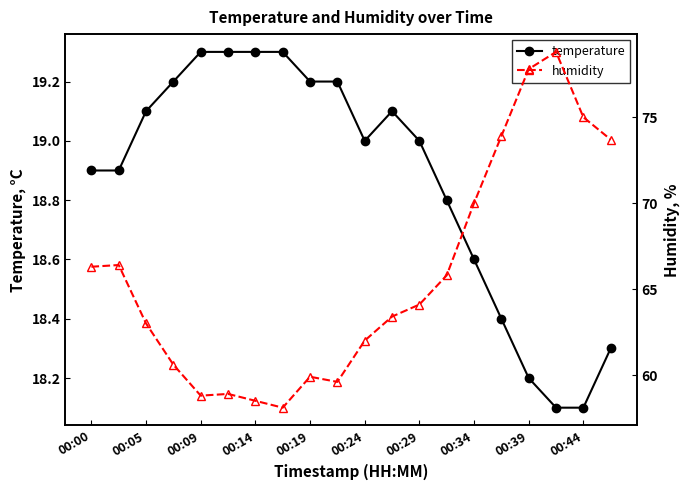

True or false: temperature has a value of 31.6 at 00:14.

False